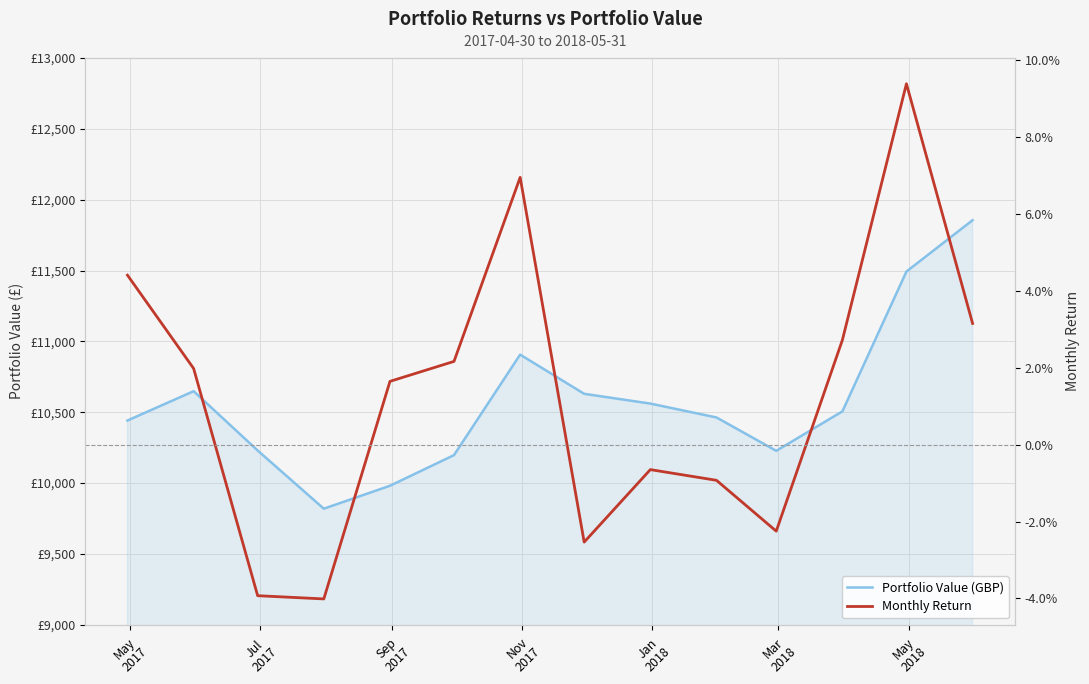

What are all the series names shown in the legend?

Portfolio Value (GBP), Monthly Return